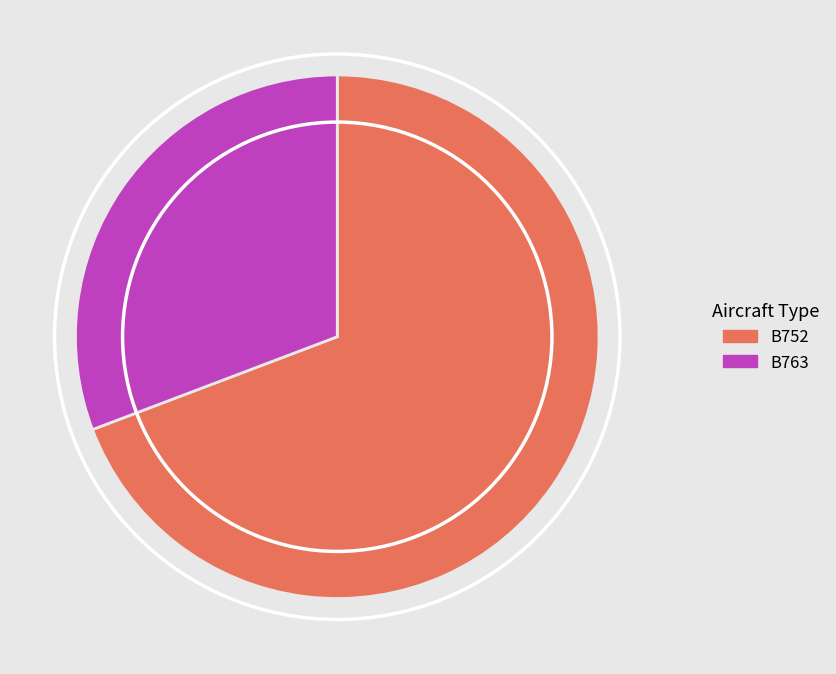

Does B752 represent more than half of the total?

Yes